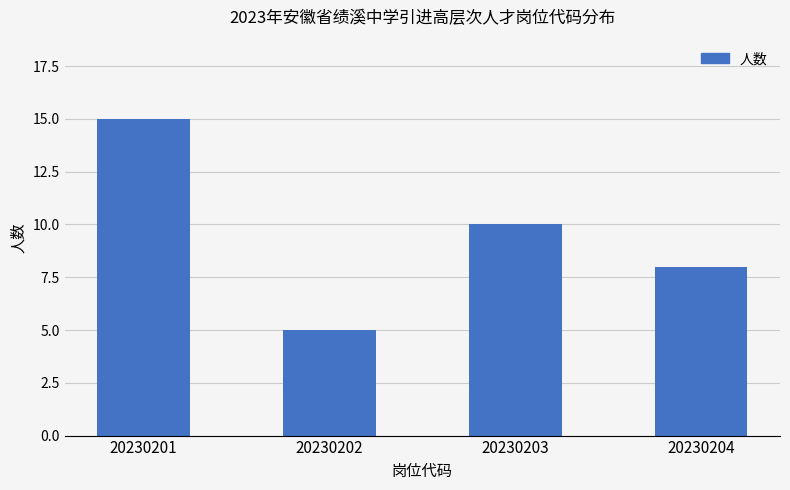

Reading right to left, what are all the values shown in this chart?

20230204=8	20230203=10	20230202=5	20230201=15